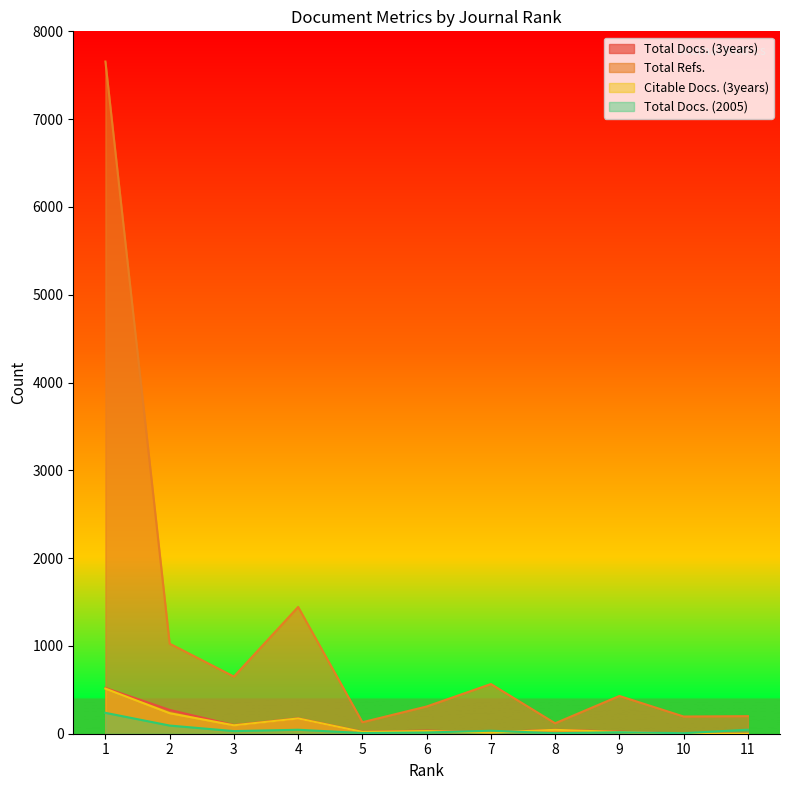

What is the difference between the maximum and minimum values in the Total Docs. (3years) series?

521